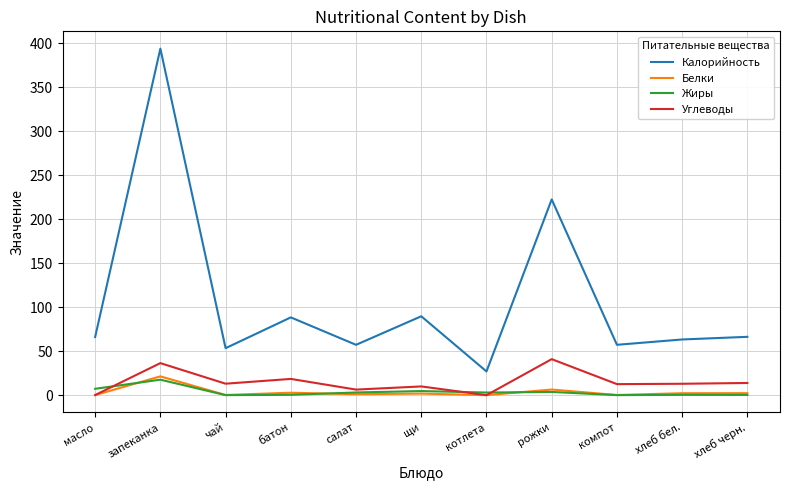

True or false: Жиры and Калорийность cross at least once.

False